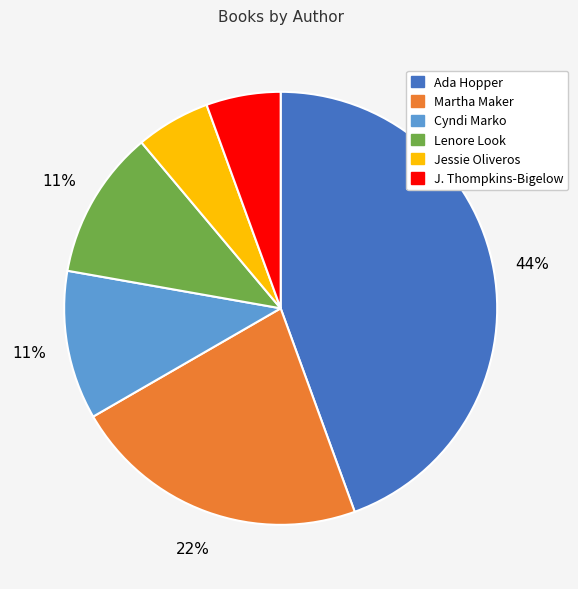

Which slice is the largest?

Ada Hopper